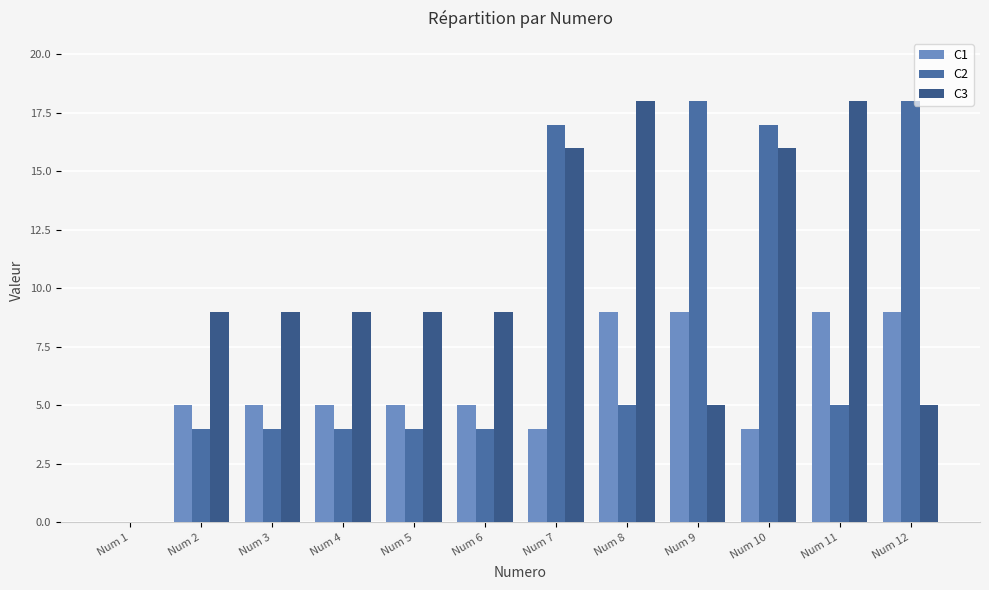

What is the sum of the C3 values at Num 4 and Num 9?

14